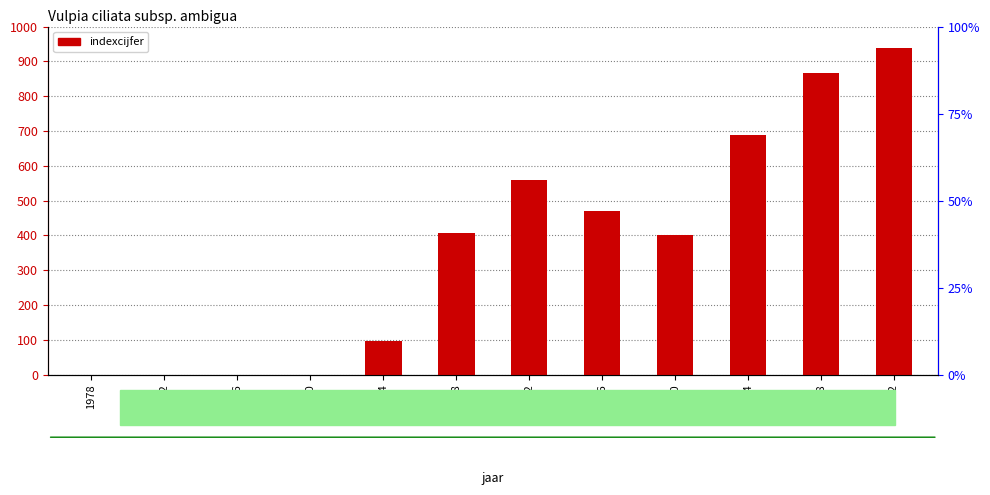

What is the difference between the values at 1990 and 2018?

867